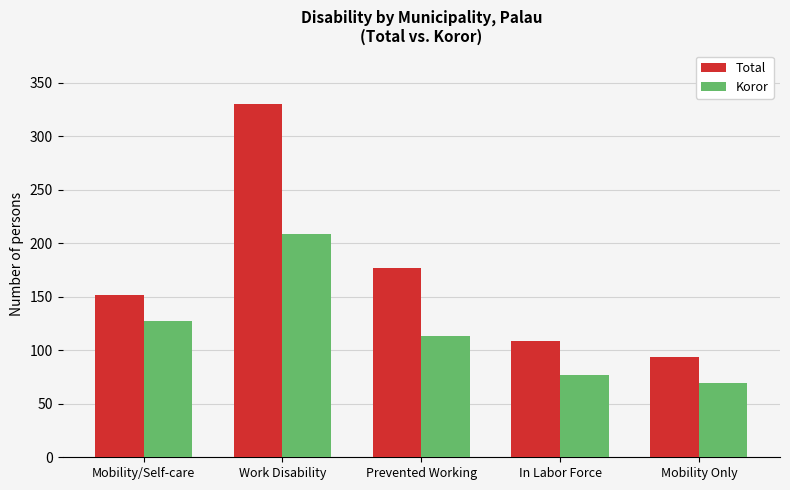

What is the difference between the Koror values at Mobility Only and Mobility/Self-care?

58